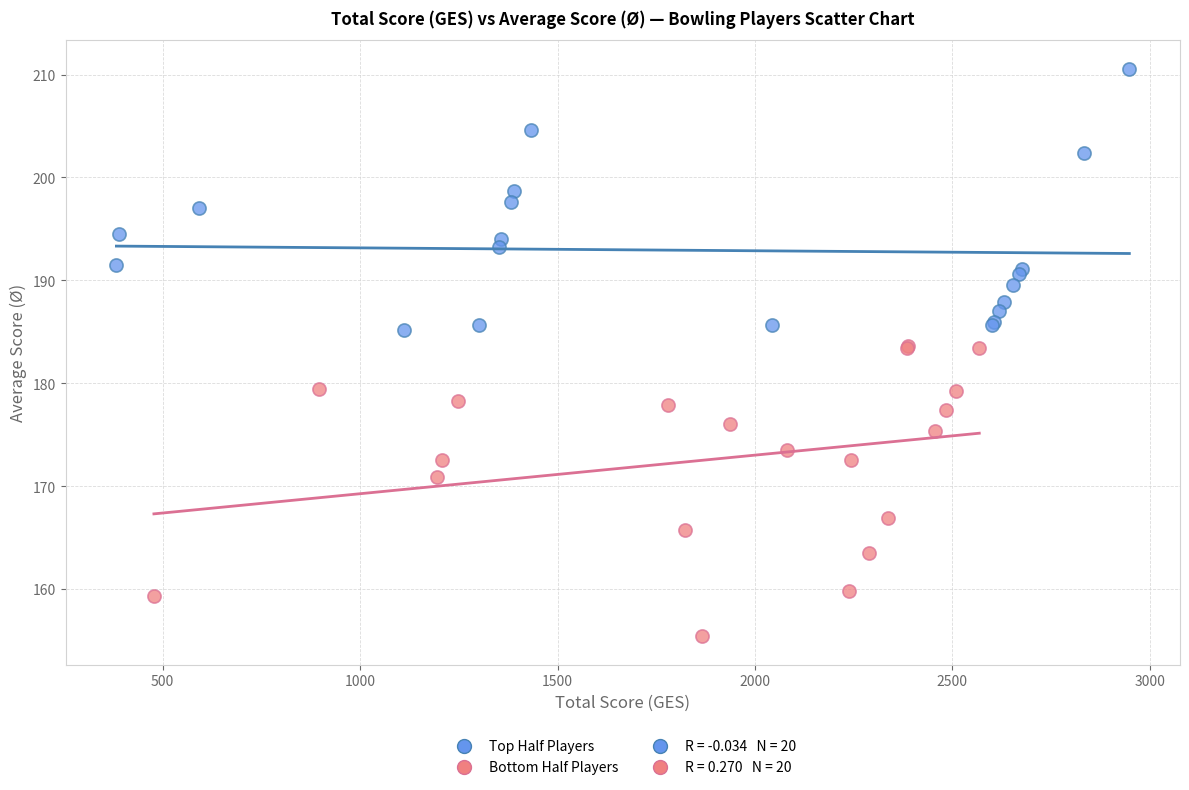

Which series reaches the minimum Y coordinate?

Bottom Half Players